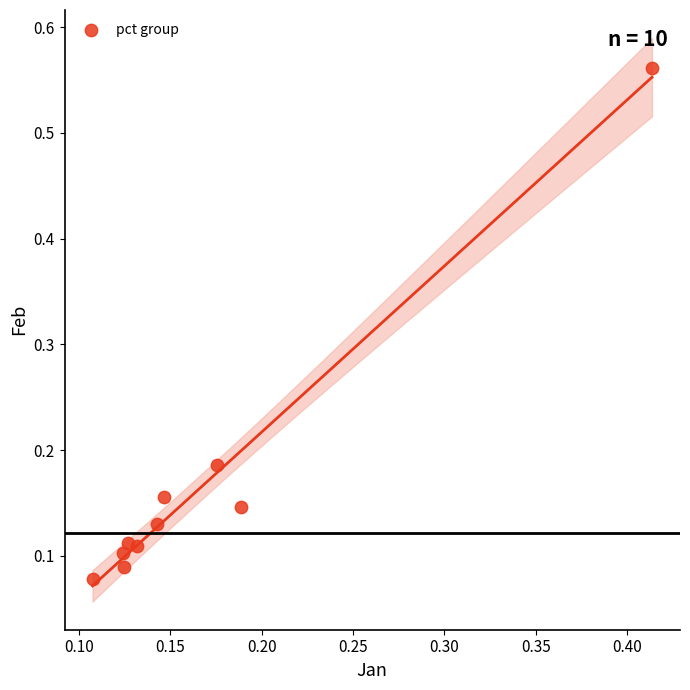

What is the range of X values (max minus min)?

0.3